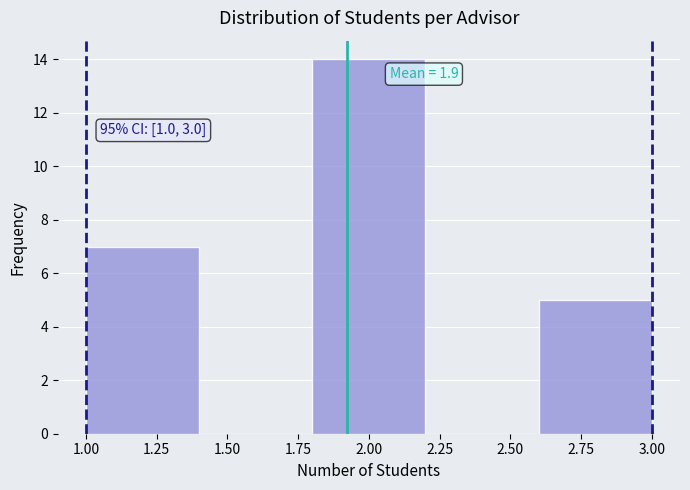

Over which range of the x-axis is the bar tallest?

1.8 to 2.2